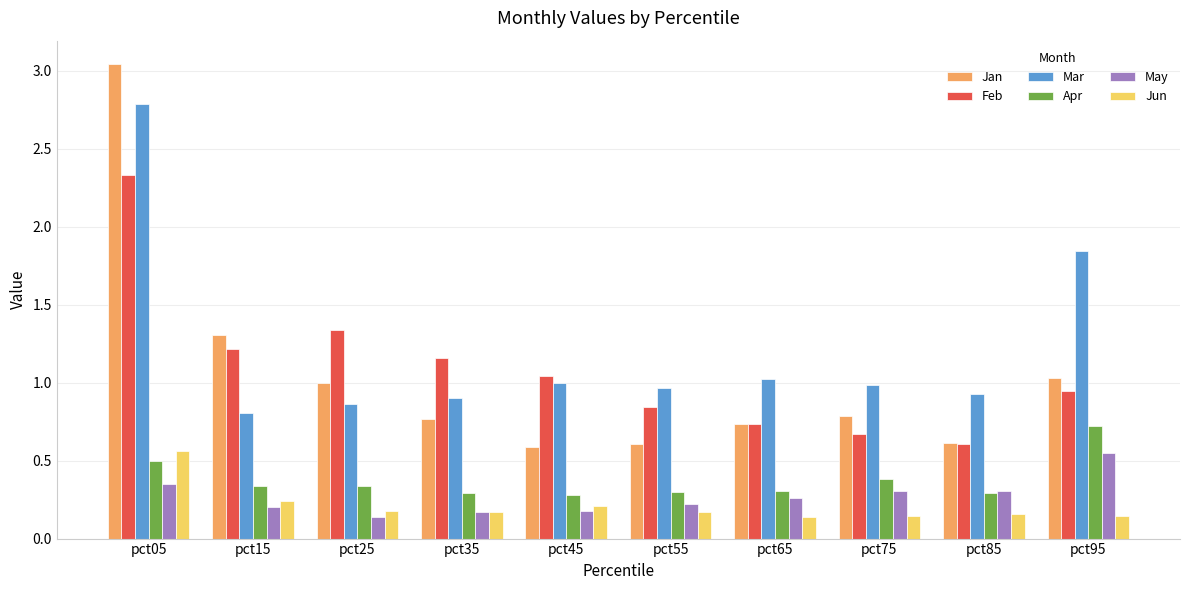

True or false: Jan has a value of 0.5 at pct35.

False